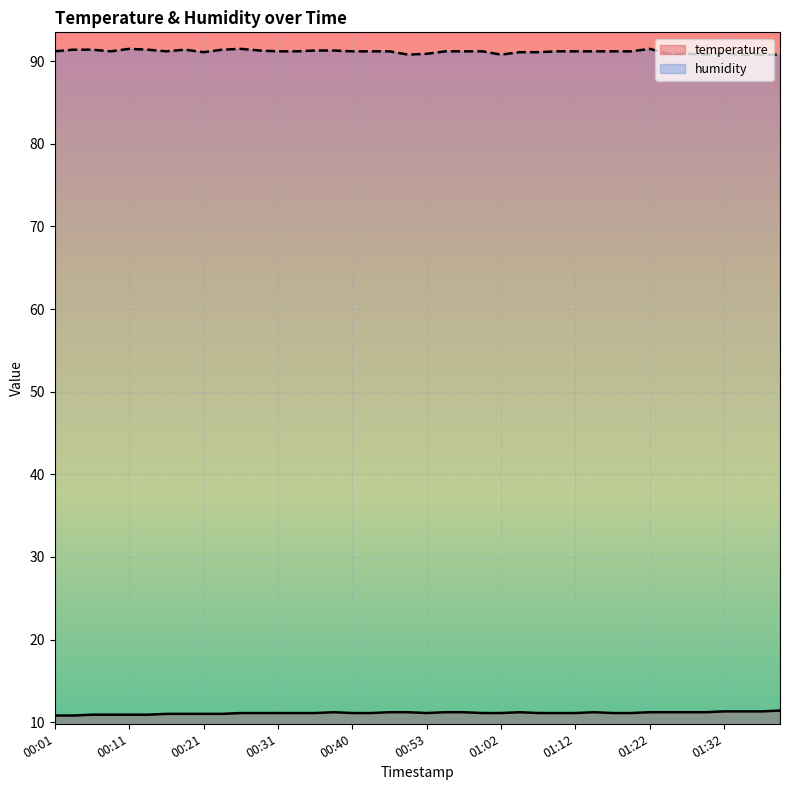

What is the sum of the humidity values at 01:40 and 00:33?

182.0